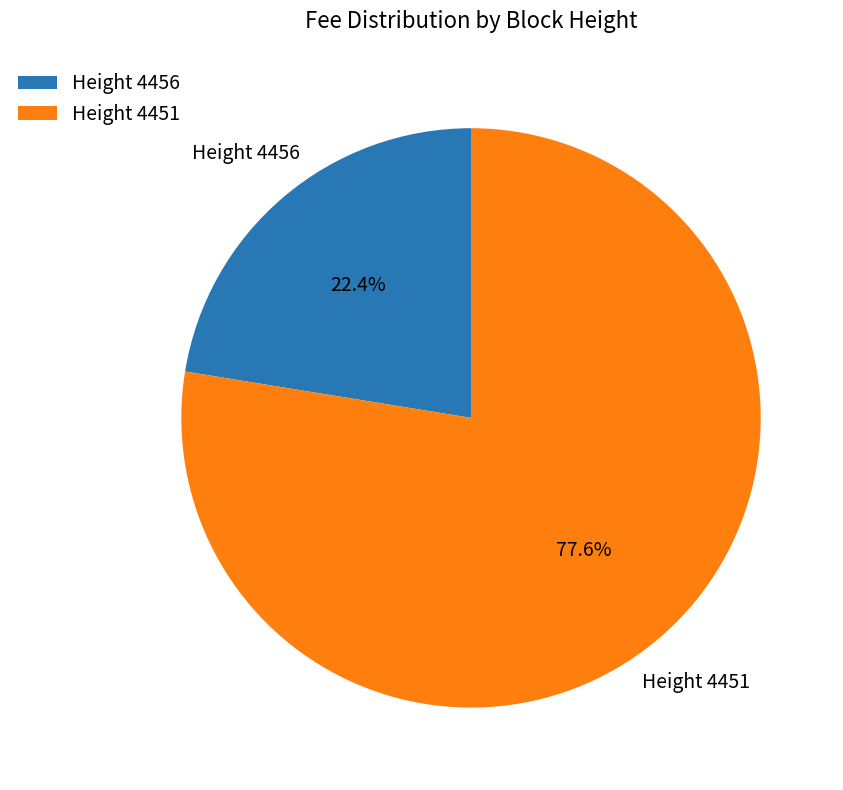

Do Height 4451 and Height 4456 together represent more than half of the pie?

Yes